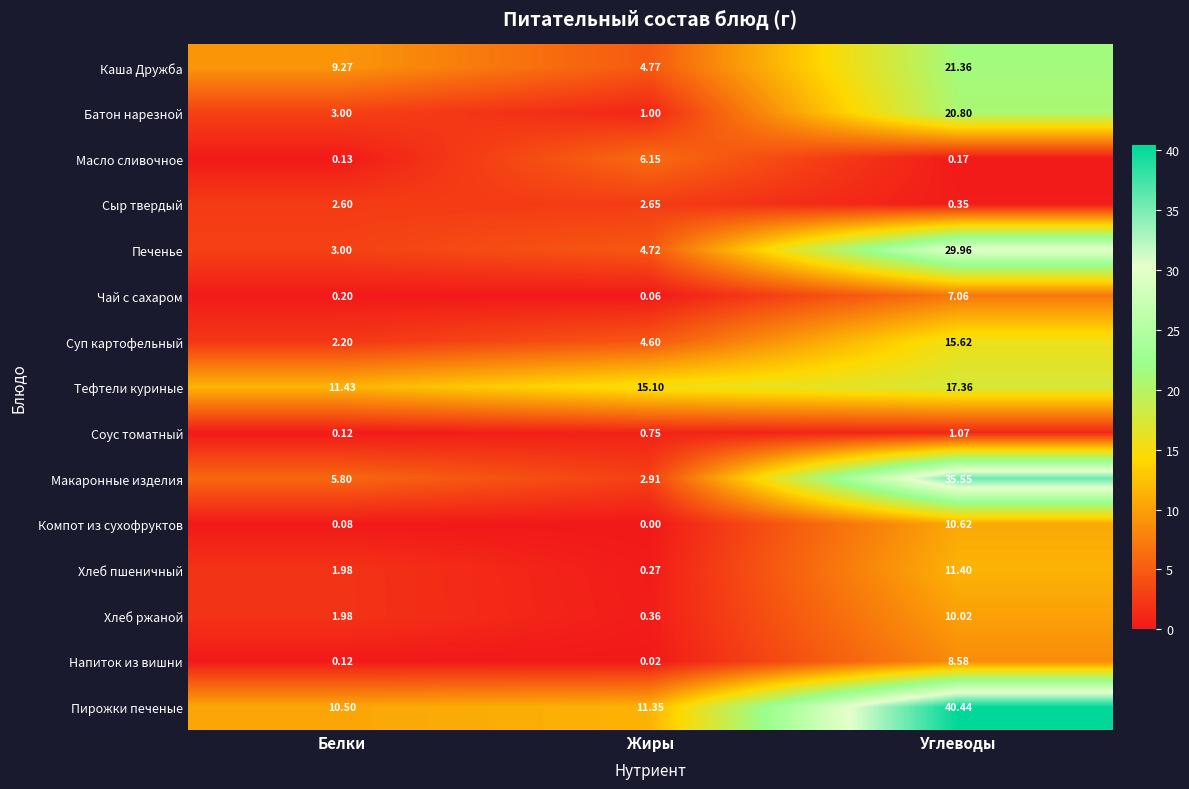

Which series has the largest range (max minus min)?

Макаронные изделия